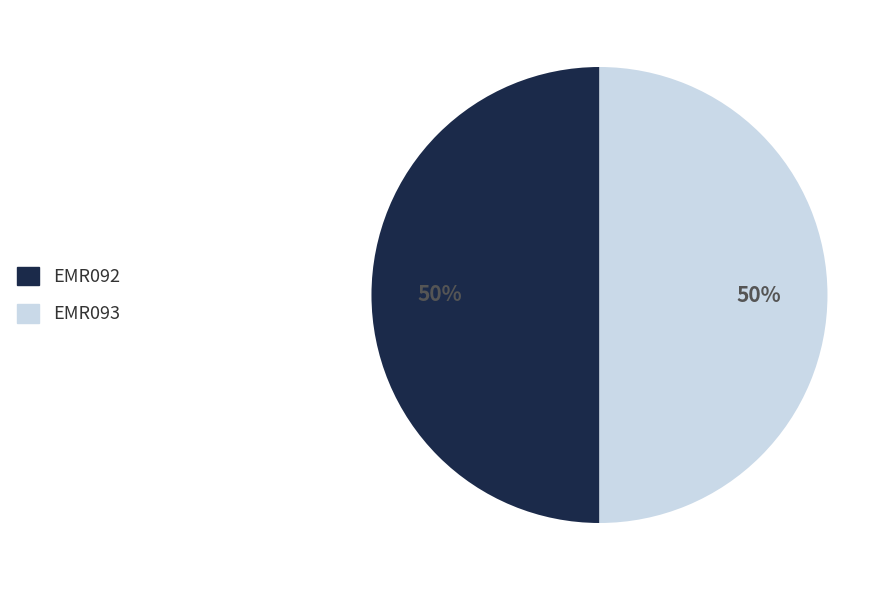

Do EMR093 and EMR092 together represent more than half of the pie?

Yes